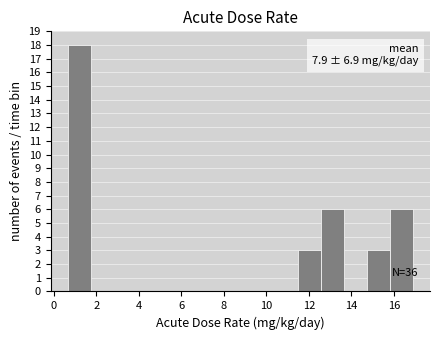

Which range on the x-axis has the tallest bar?

0.6 to 1.8